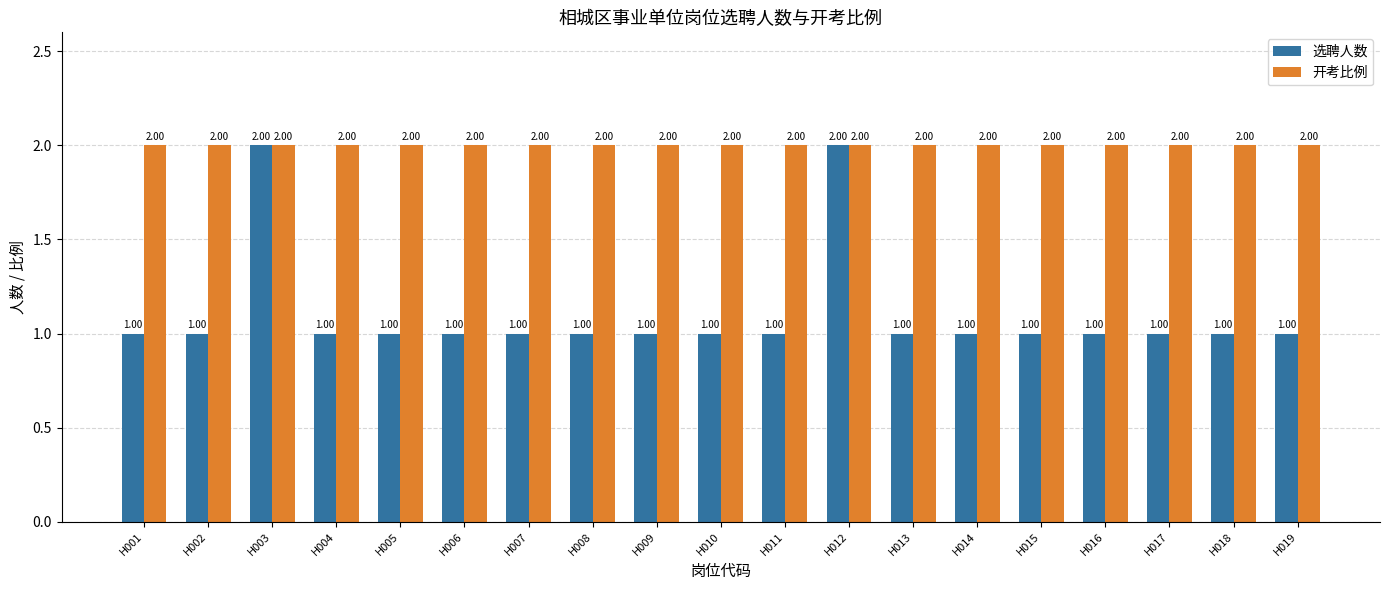

How many bars are there in each group?

2